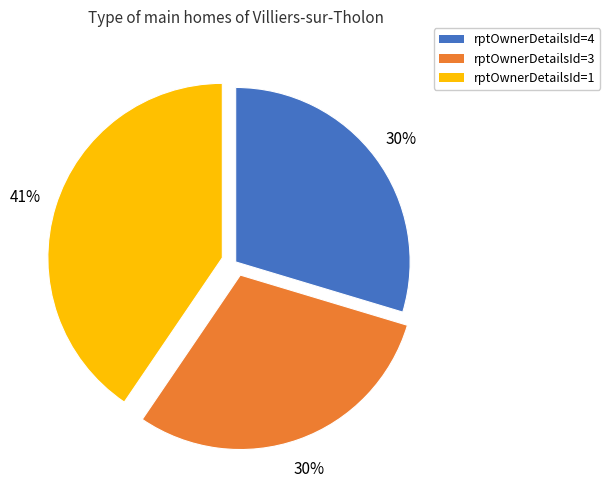

To the nearest percent, what percentage of the pie is rptOwnerDetailsId=4?

30%